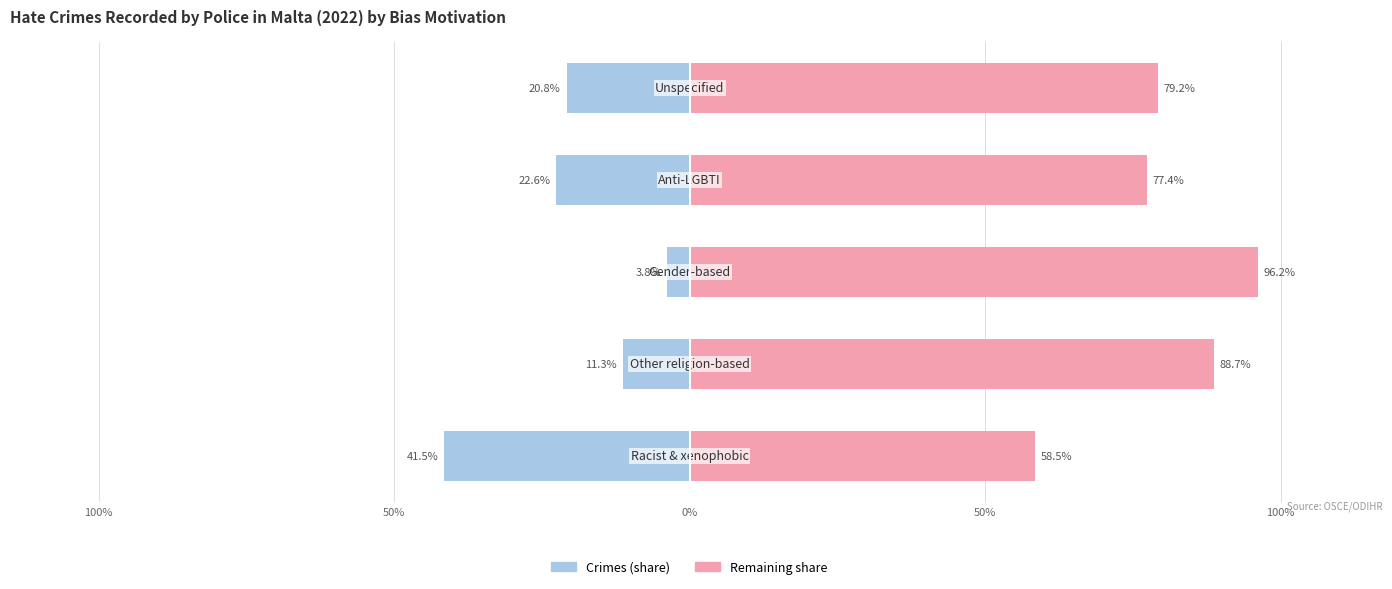

How many data points in Recorded by Police (left) are above -20?

2